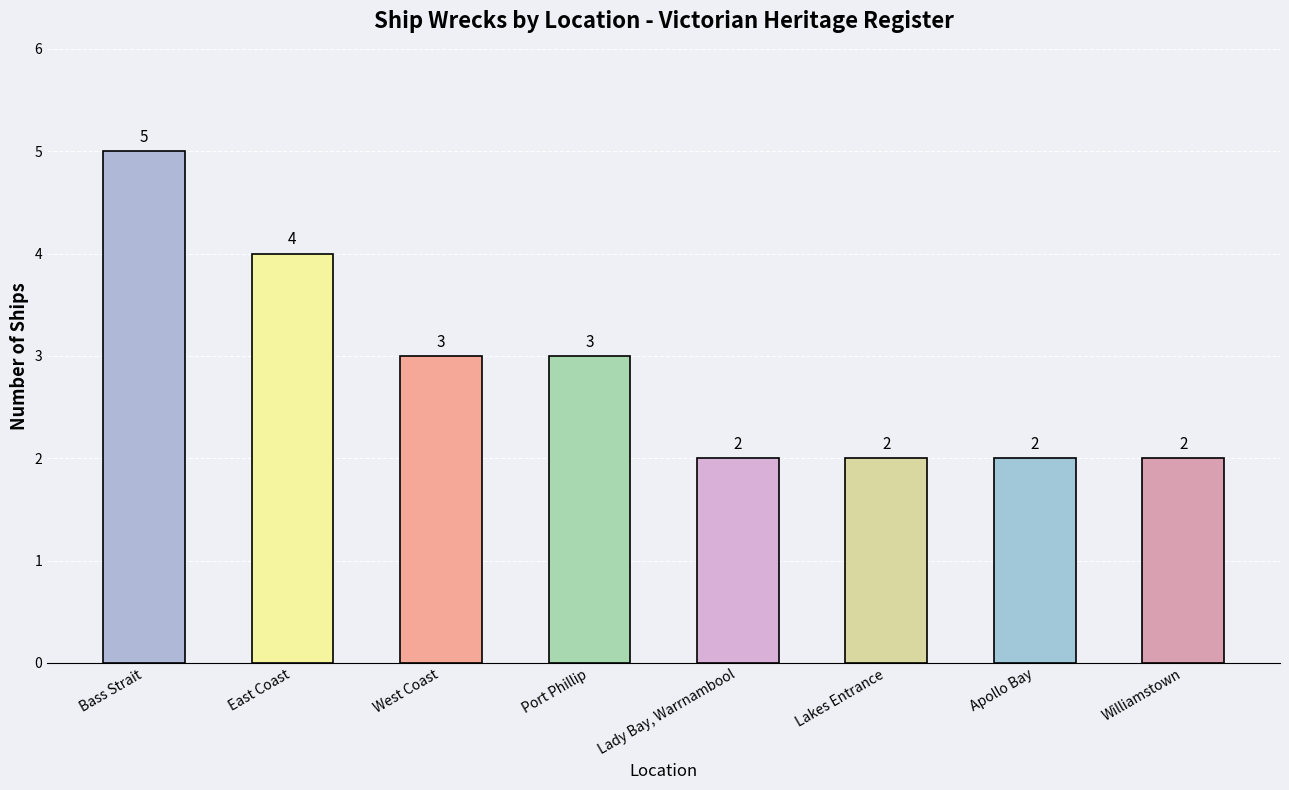

What is the minimum value shown in the chart?

2